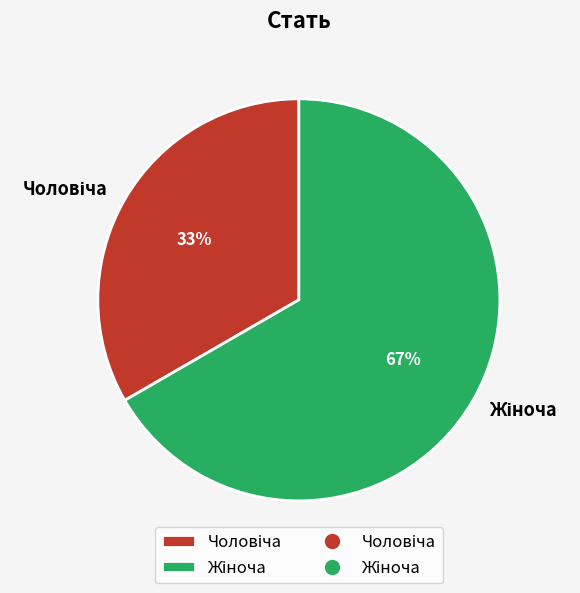

Is there a majority slice in this chart?

Yes